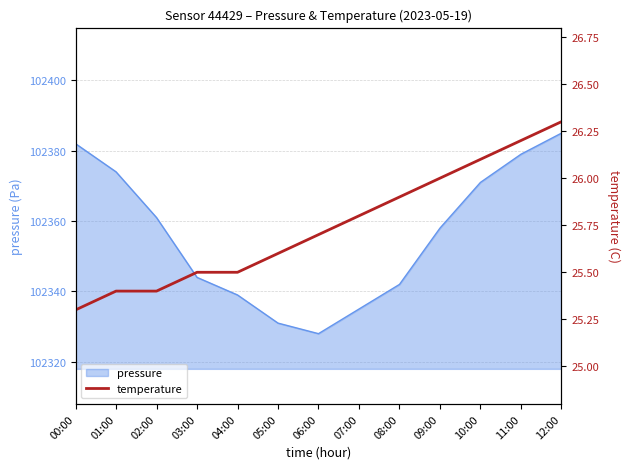

At which category does the chart reach its peak across all series?

12:00